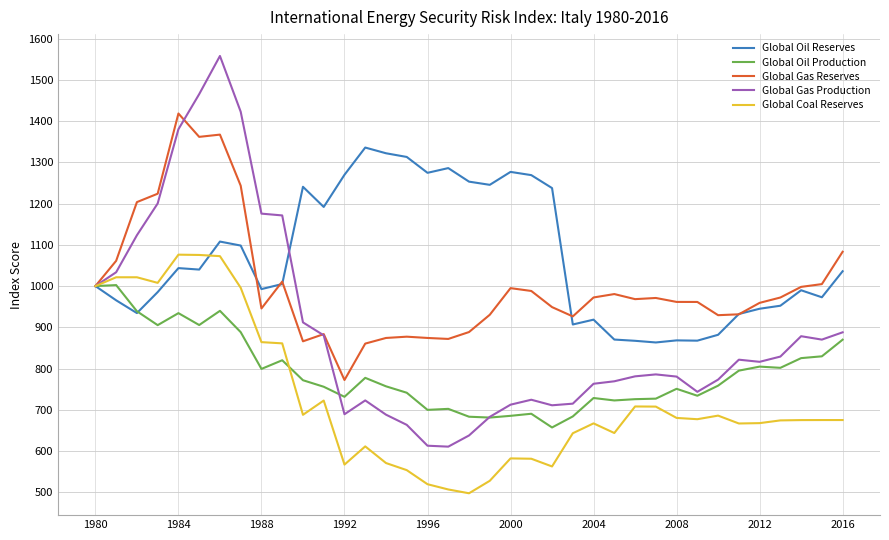

What is the average value of the Global Coal Reserves series?

727.9